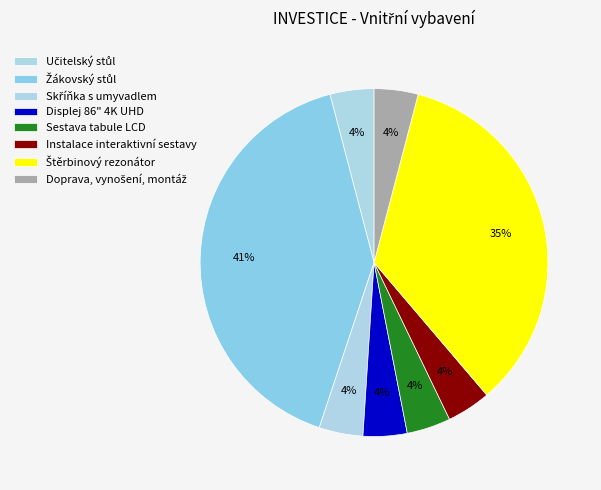

Count the number of slices in the pie.

8